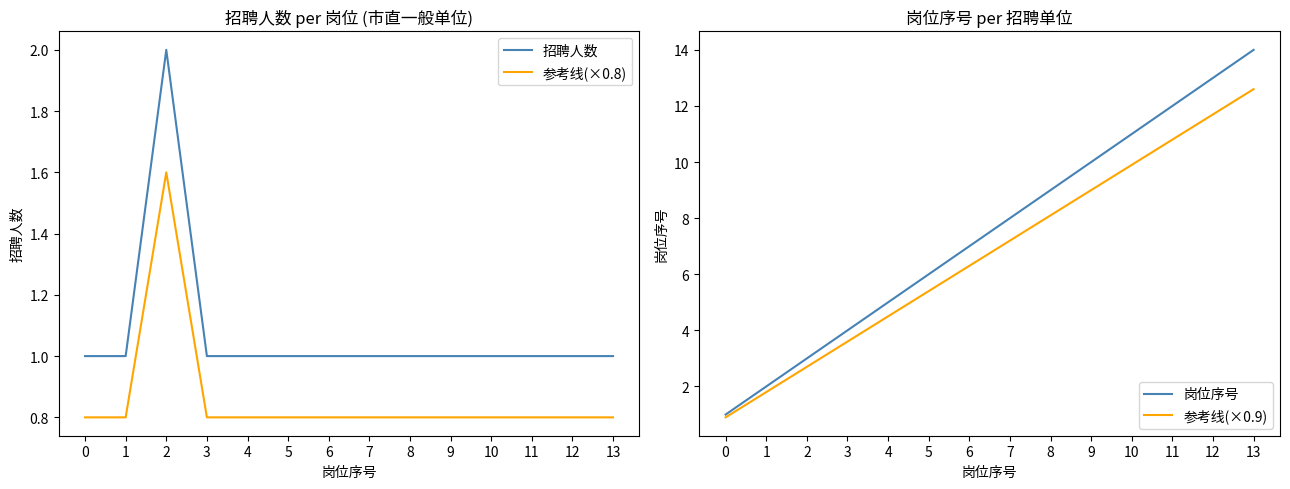

How many 招聘人数 values are between 1 and 2?

14